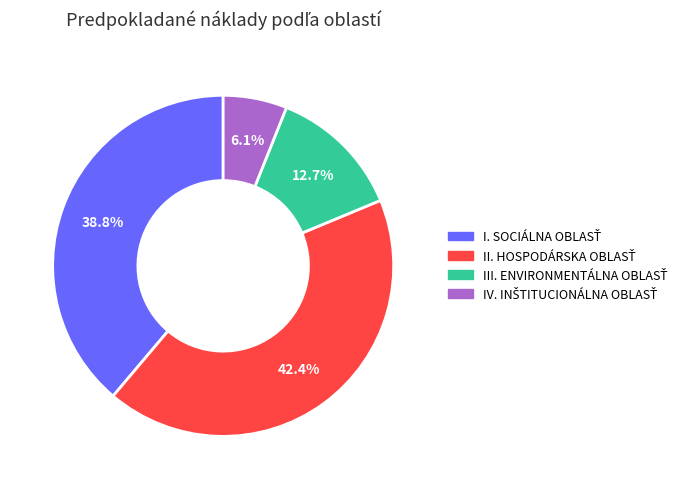

Is there any slice that represents more than half of the pie?

No